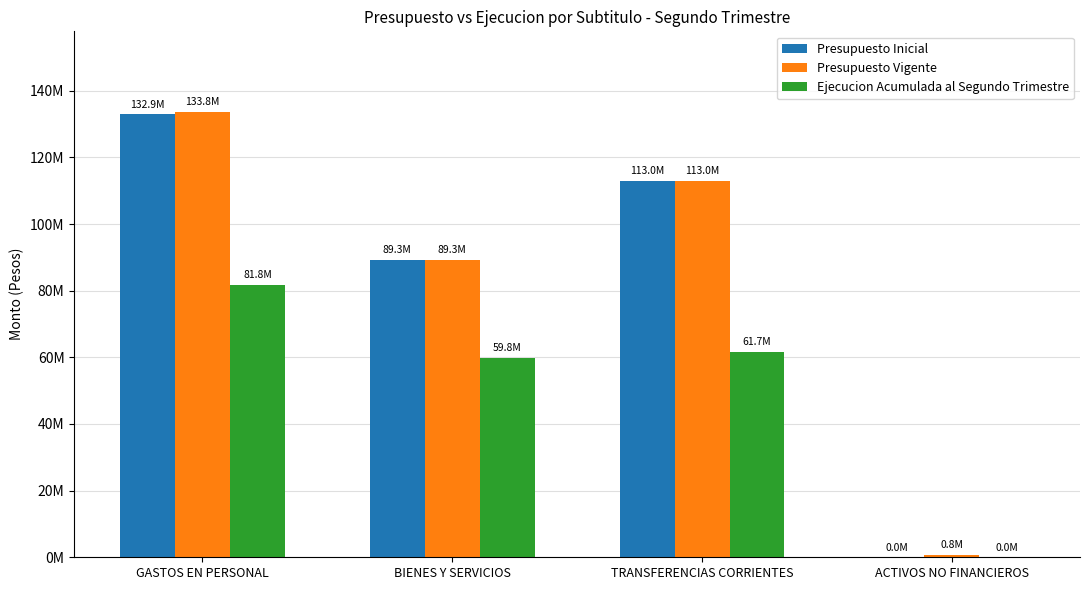

Reading left to right, what are all the values shown in this chart?

Presupuesto Inicial: 132893424	89267754	113025440	0
Presupuesto Vigente: 133767318	89267754	113025440	815984
Ejecucion Acumulada al Segundo Trimestre: 81830326	59849885	61654031	7102